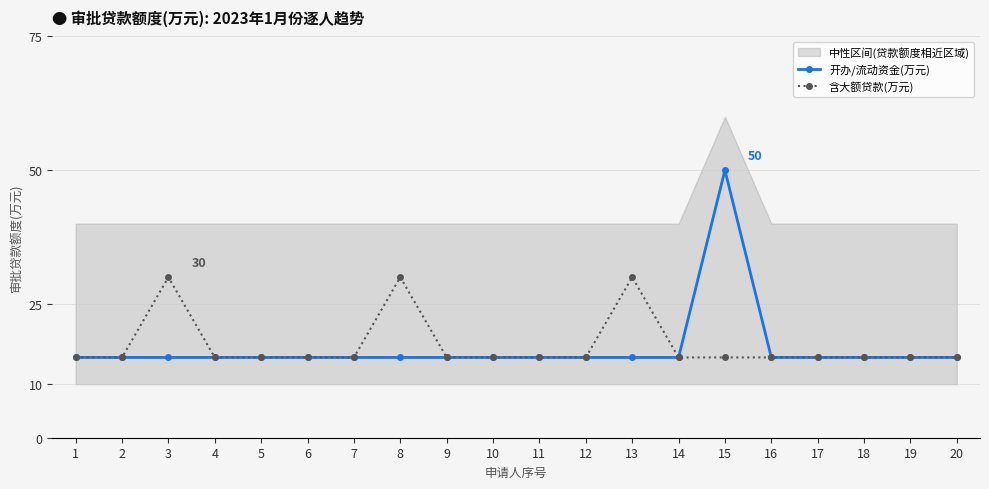

What are all the series names shown in the legend?

开办/流动资金(万元), 含大额贷款(万元)